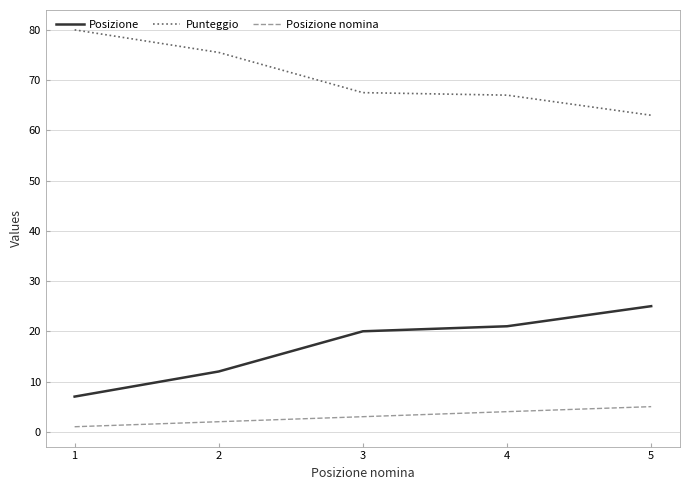

Rank the series at 5 from highest to lowest value.

Punteggio, Posizione, Posizione nomina